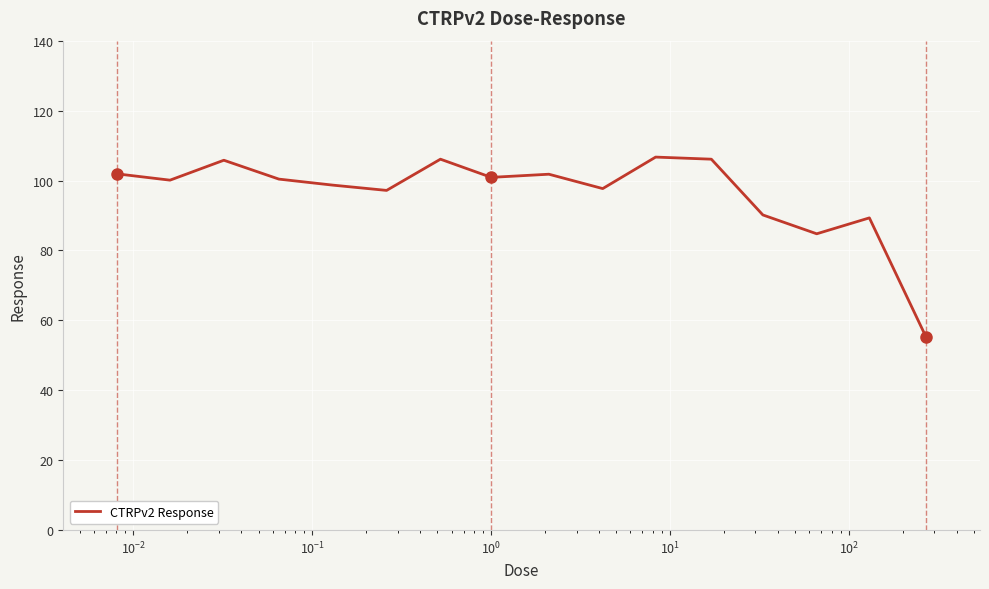

What is the minimum value shown in the chart?

55.2